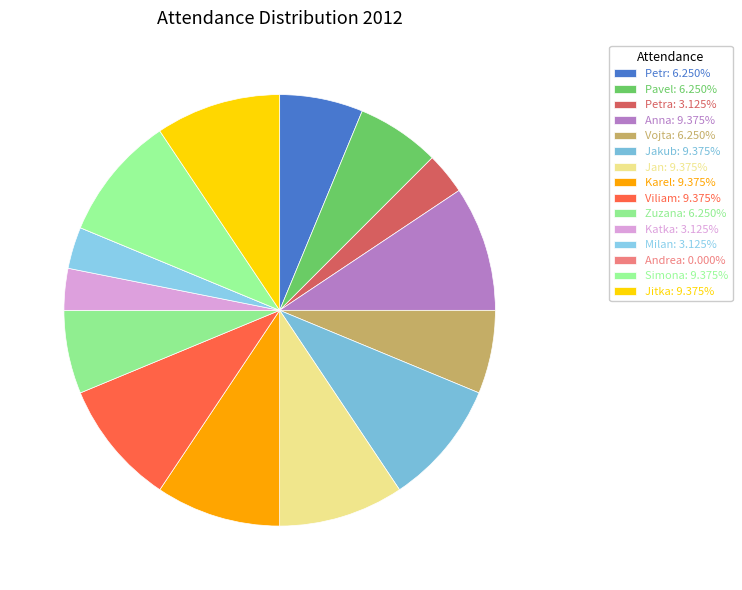

What is the largest slice in the pie chart?

Anna